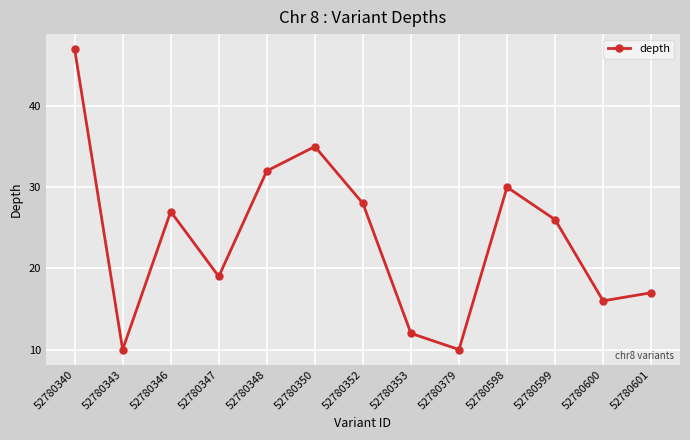

Approximately how many times larger is the value at 52780350 compared to 52780600?

2.2